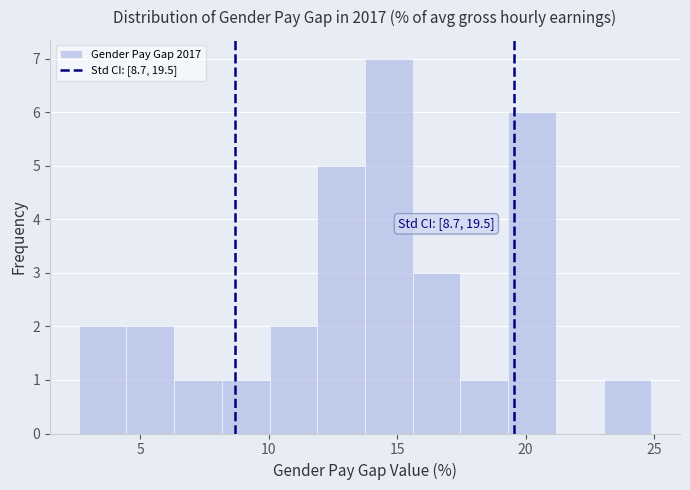

Read against the x-axis, roughly where is the centre of the tallest bar?

14.5